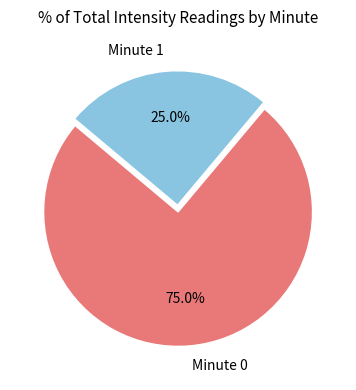

Is the sum of Minute 0 and Minute 1 greater than half?

Yes